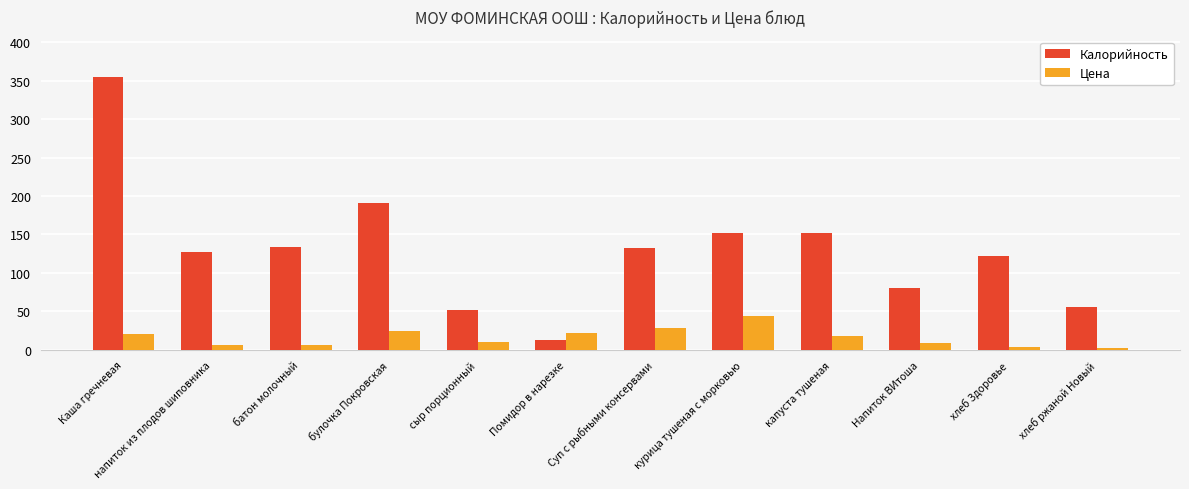

Is it true that Цена equals 2.1 at хлеб ржаной Новый?

True